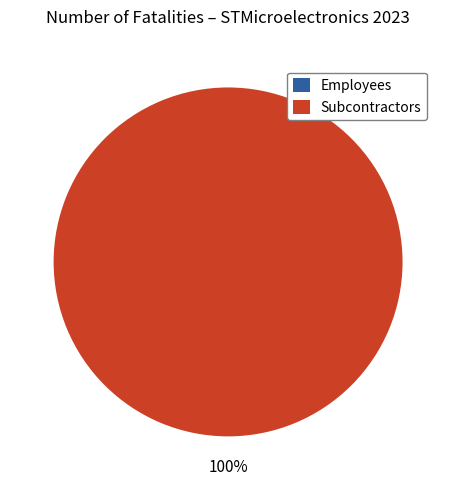

Rank the categories by Subcontractors value from lowest to highest.

2018, 2019, 2020, 2021, 2022